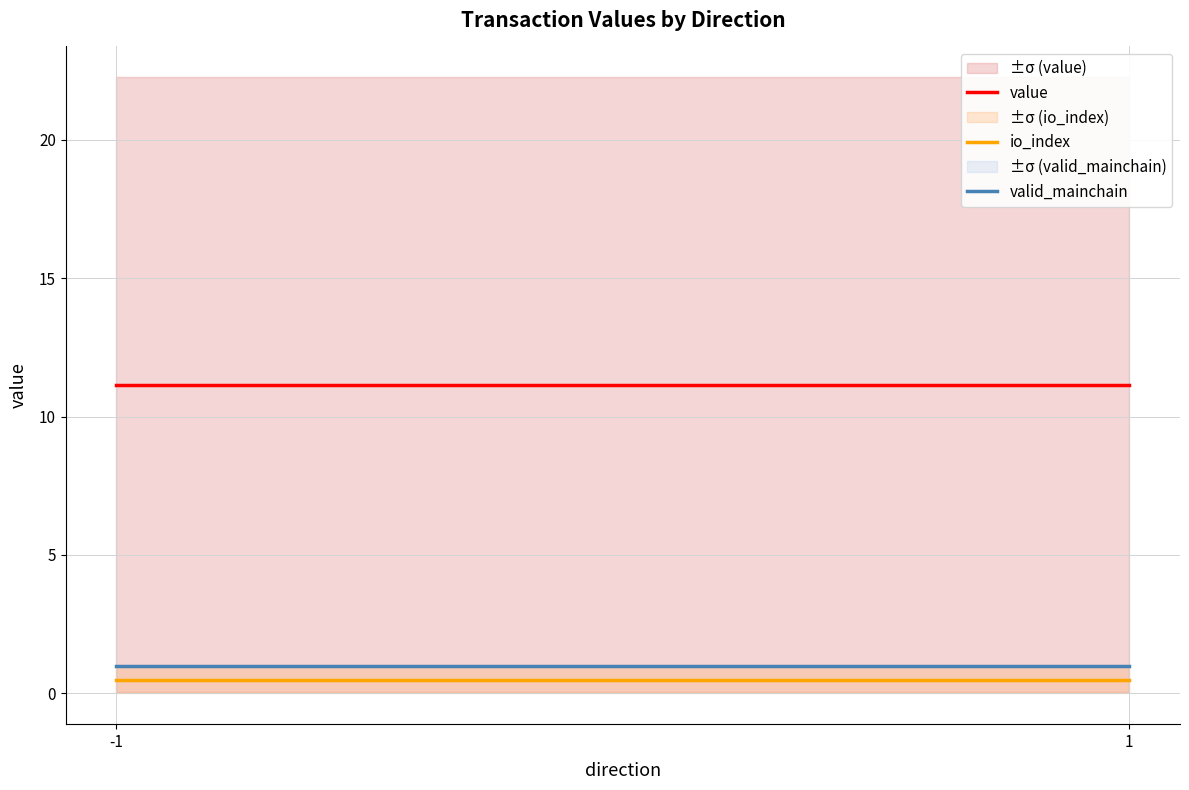

What is the sum of all value values?

22.3